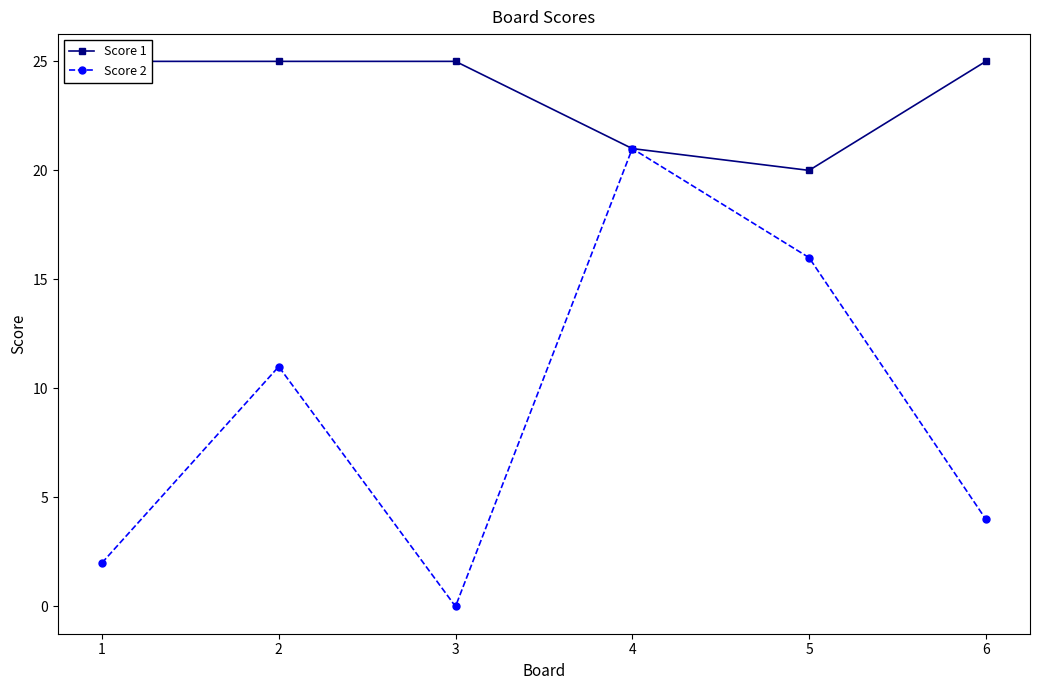

Between 3 and 4, which is larger?

3